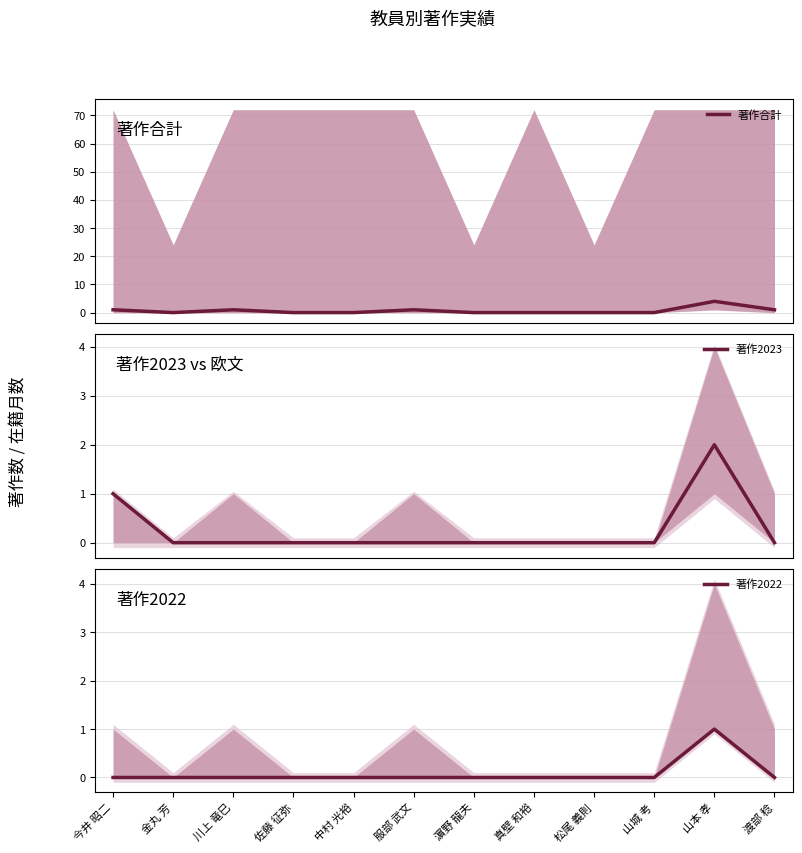

What value does the 著作2023 series have at 山本 孝?

2